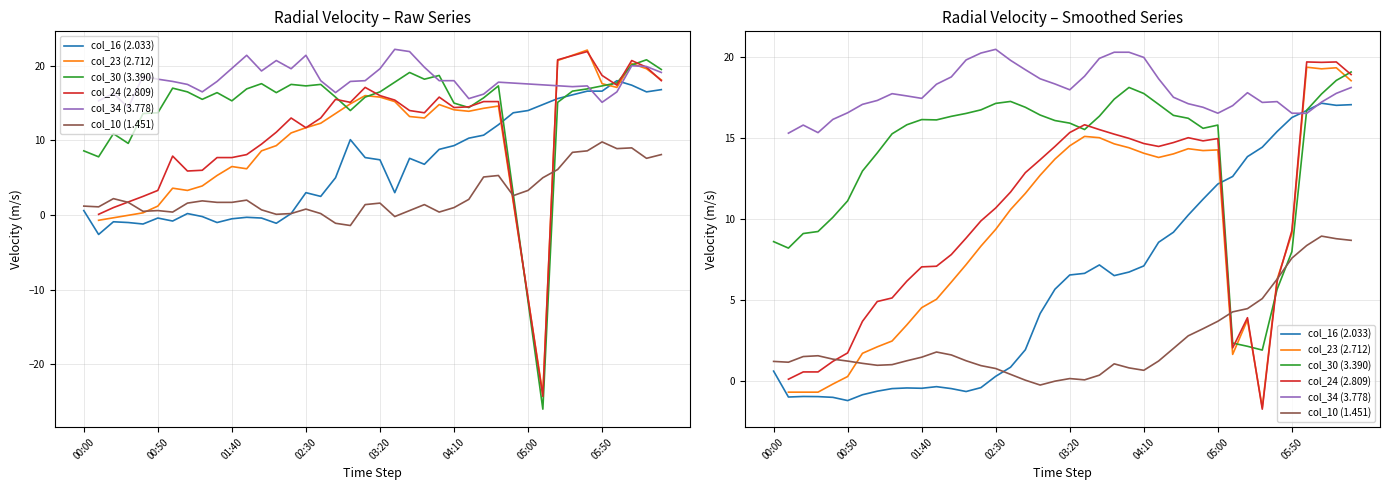

What are all the series names shown in the legend?

col_16 (2.033), col_23 (2.712), col_30 (3.390), col_24 (2.809), col_34 (3.778), col_10 (1.451)